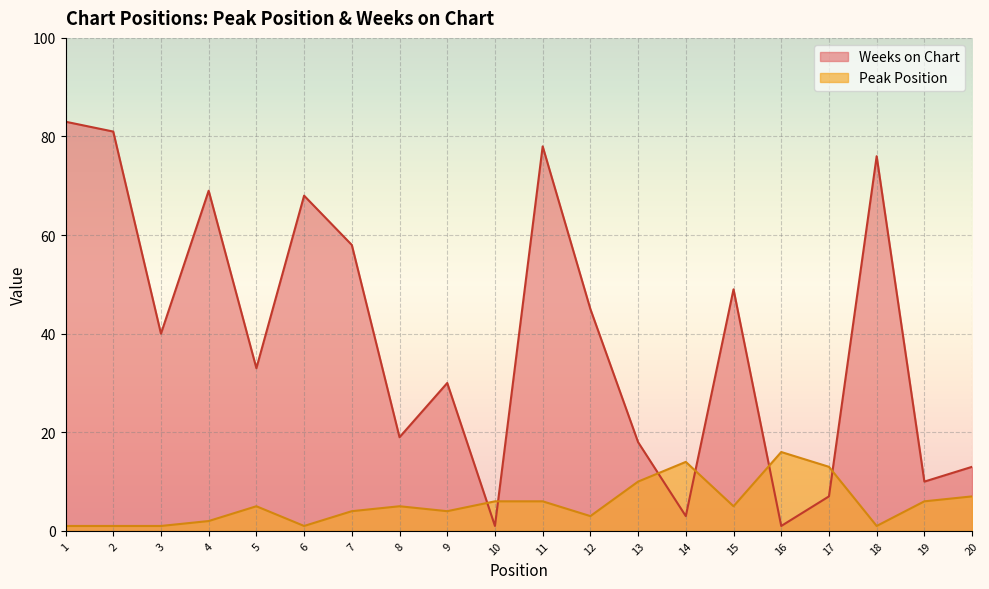

Rank the series at 5 from highest to lowest value.

Weeks on Chart, Peak Position